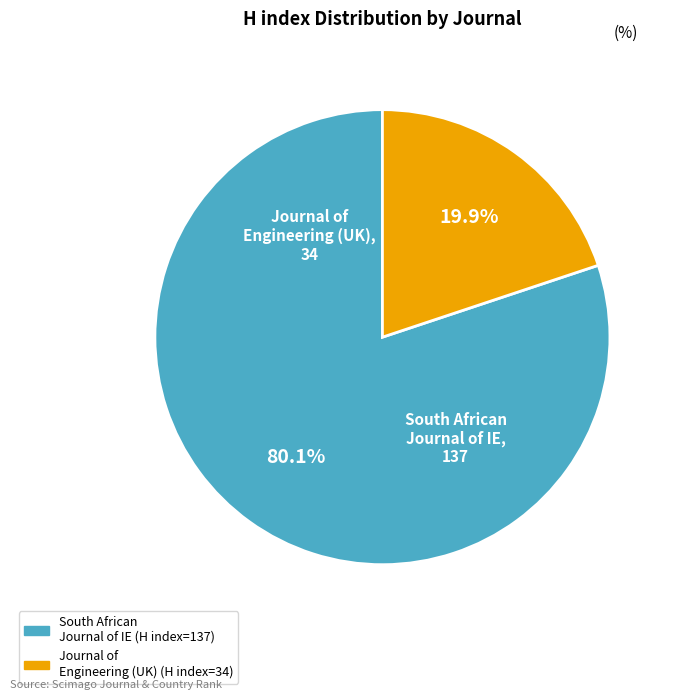

To the nearest percent, what is the average slice percentage?

50%